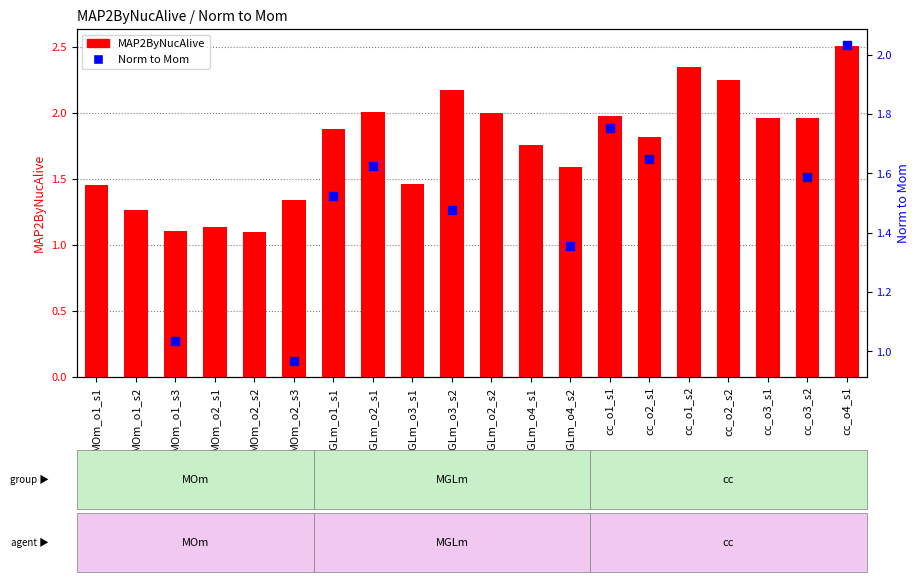

Approximately how many times larger is the value at cc_o2_s2 compared to MGLm_o2_s1?

1.1